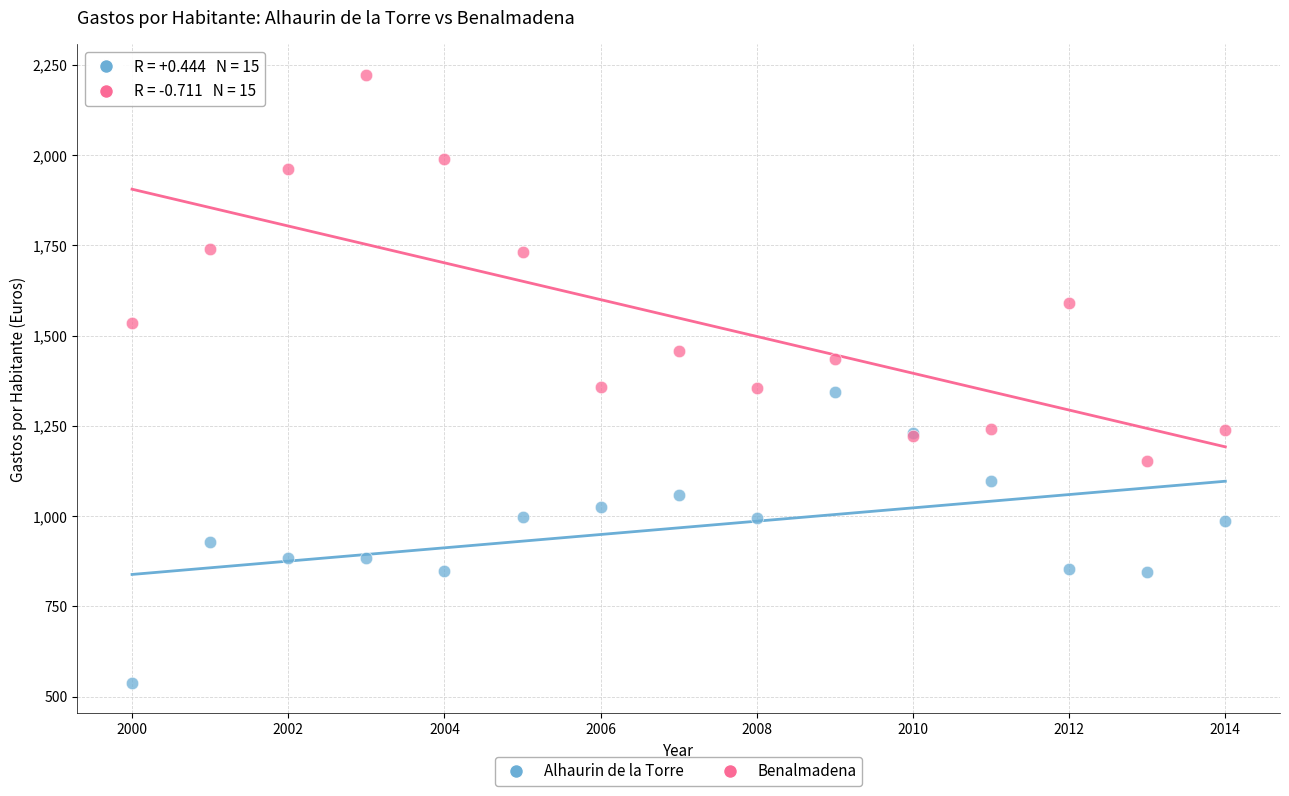

Which series has the widest spread of Y values?

Benalmadena